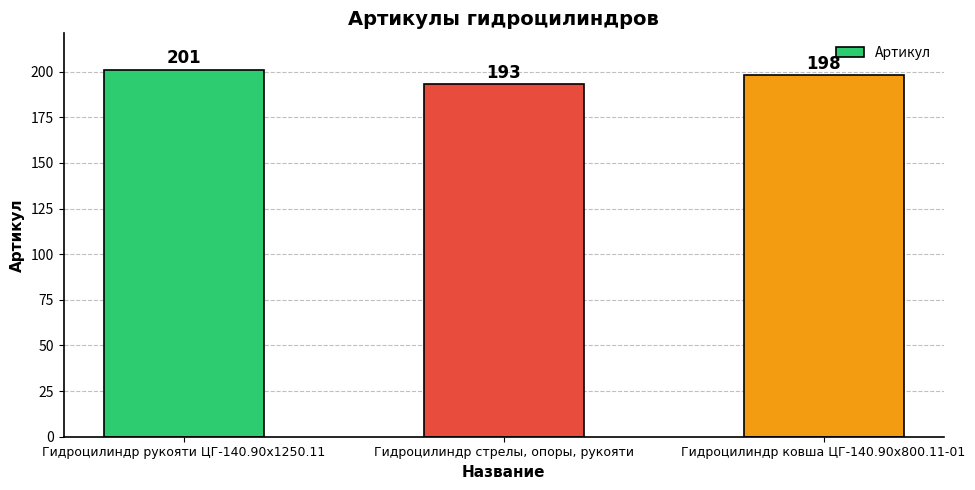

What is the change in value from Гидроцилиндр рукояти ЦГ-140.90х1250.11 to Гидроцилиндр ковша ЦГ-140.90х800.11-01?

-3